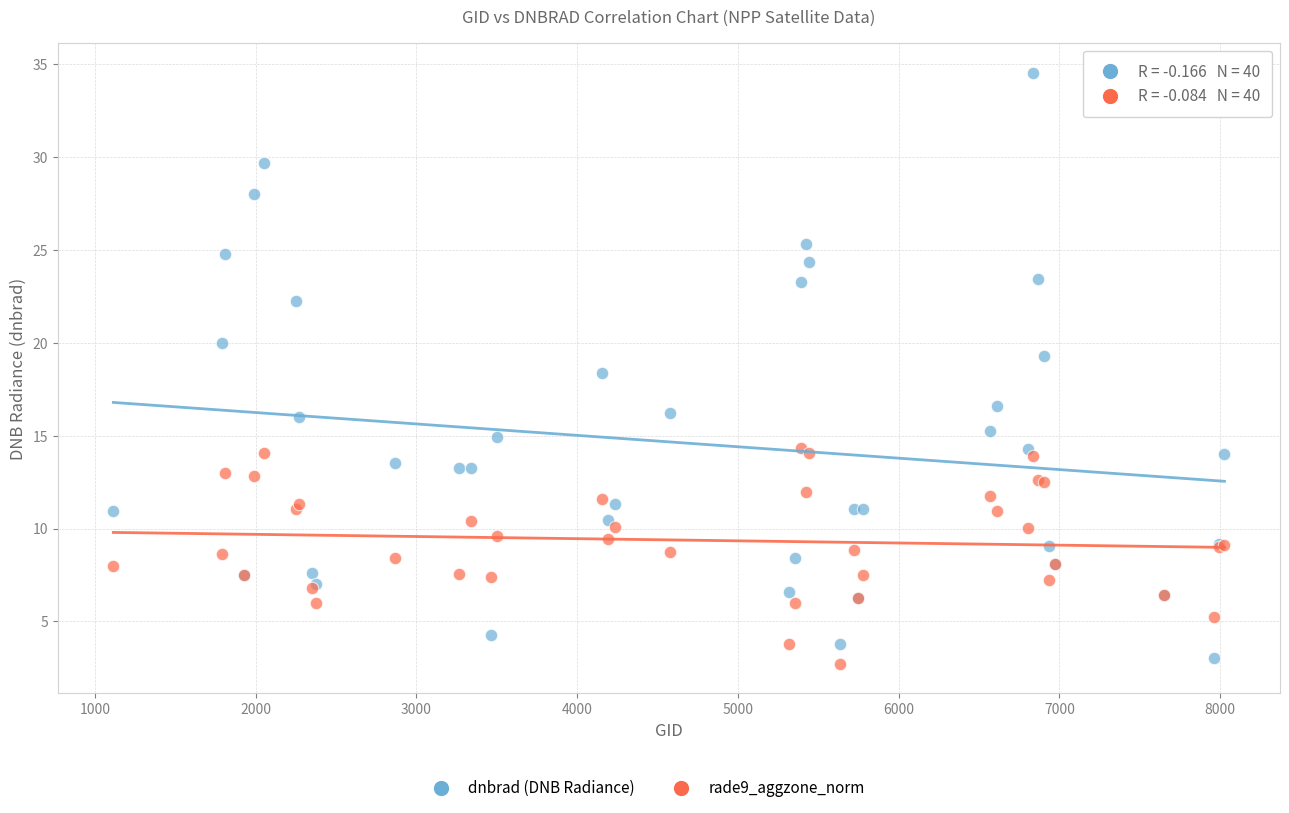

Which series reaches the minimum Y coordinate?

rade9_aggzone_norm